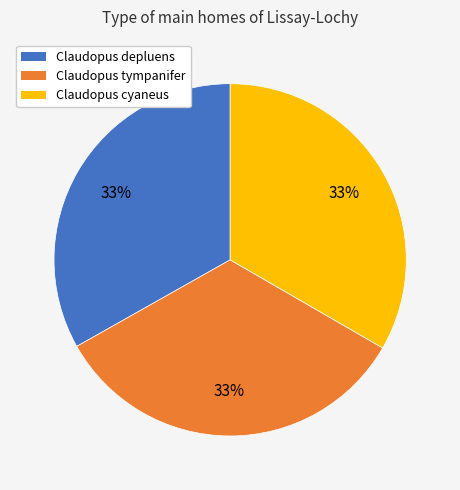

Is there any slice that represents more than half of the pie?

No